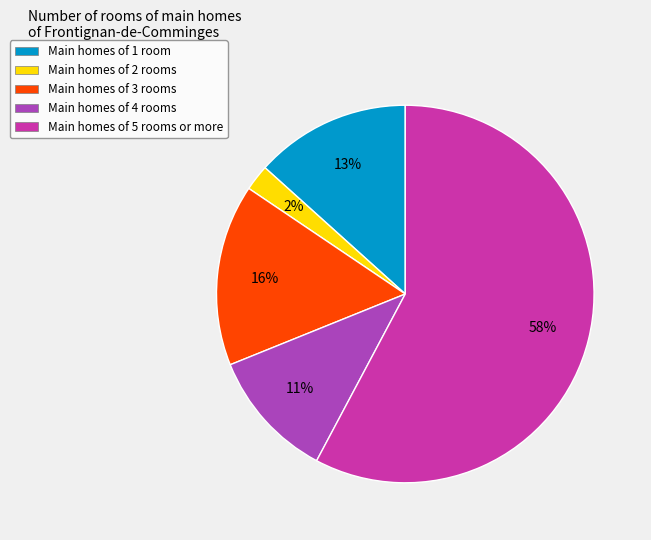

Which slice is the smallest?

Main homes of 2 rooms